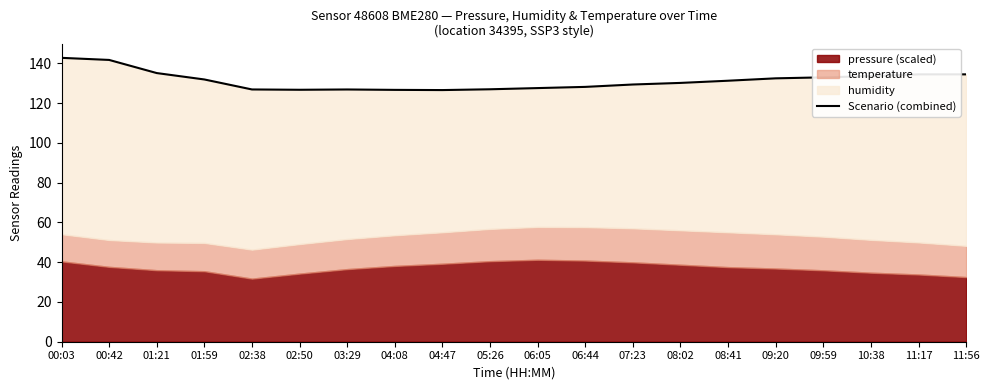

Is it true that the value at 01:59 is 56.3?

False